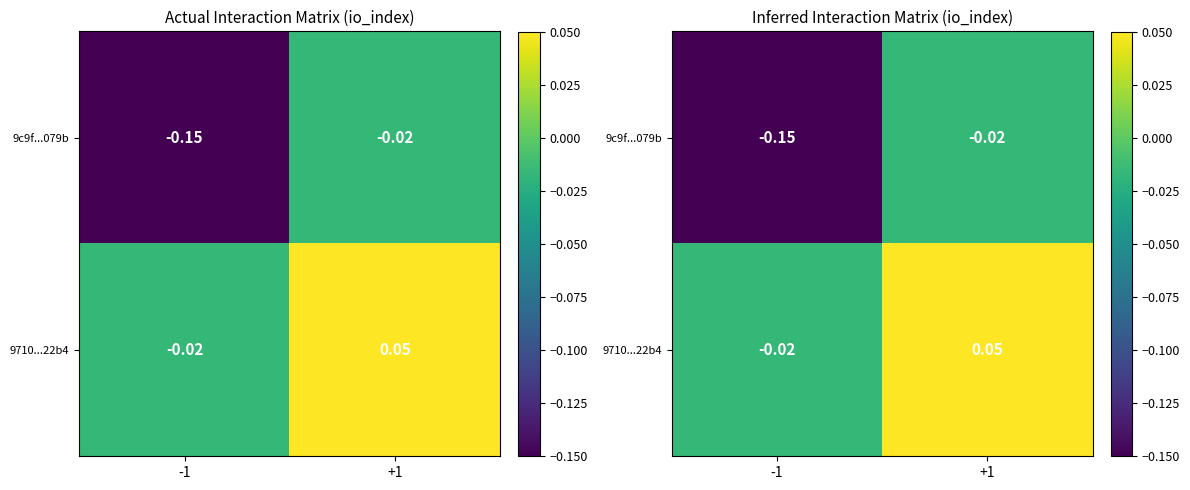

At how many categories does at least one series exceed 0?

1